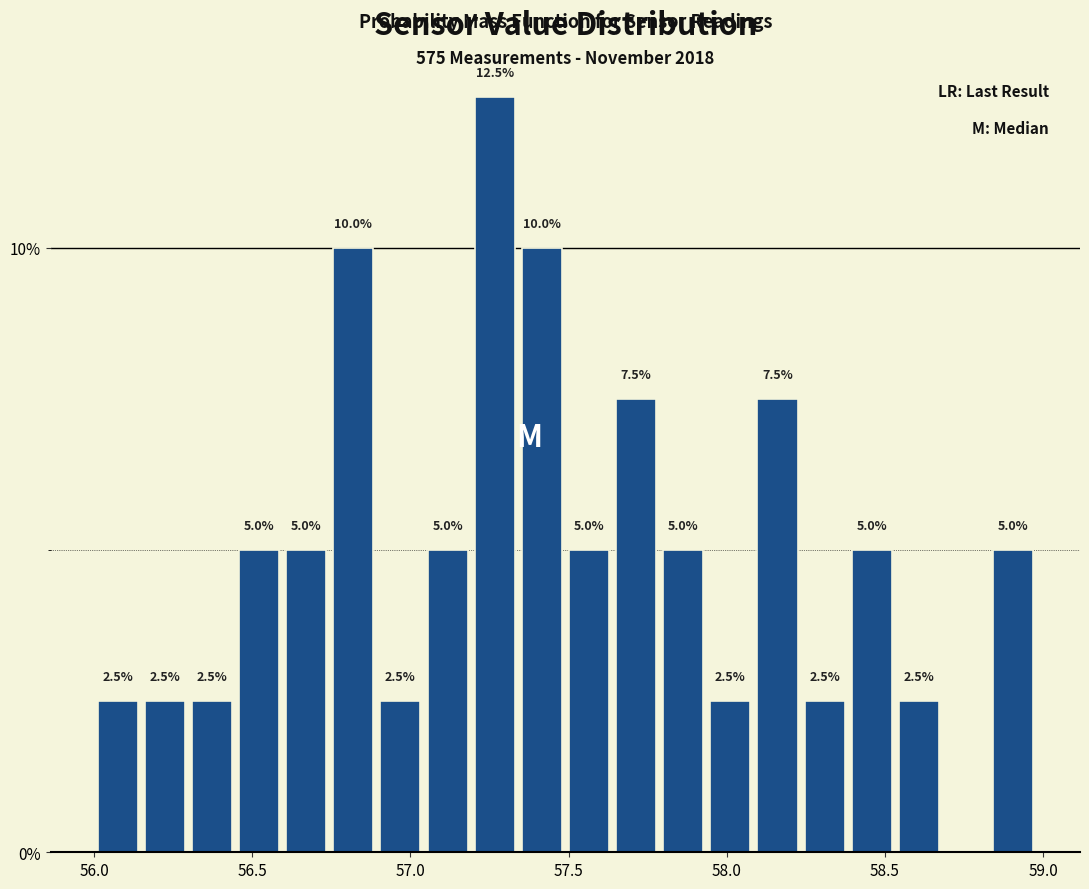

Around what value on the x-axis is the tallest bar? Give the approximate position of its centre, as read against the axis.

57.25